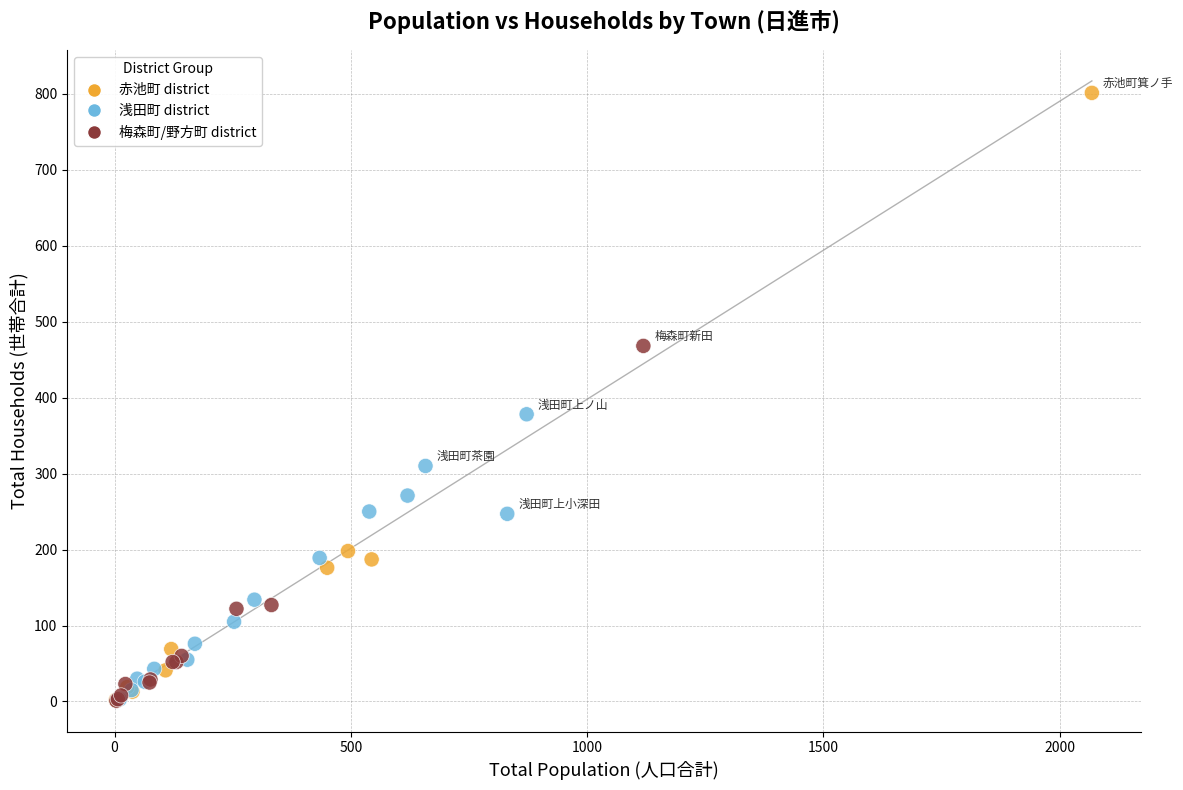

What Y value in the scatter plot is closest to 401?

378